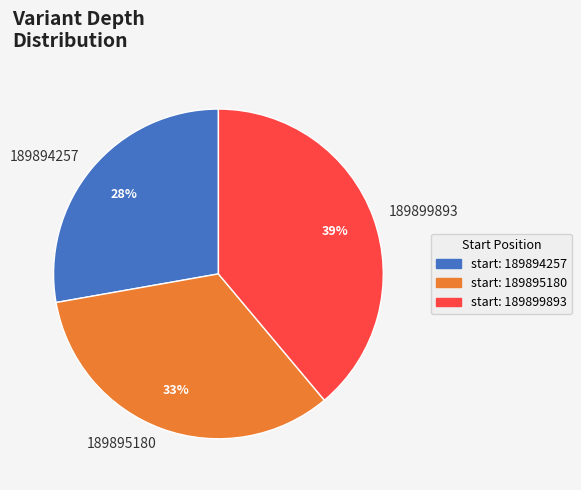

How many slices are in this pie chart?

3